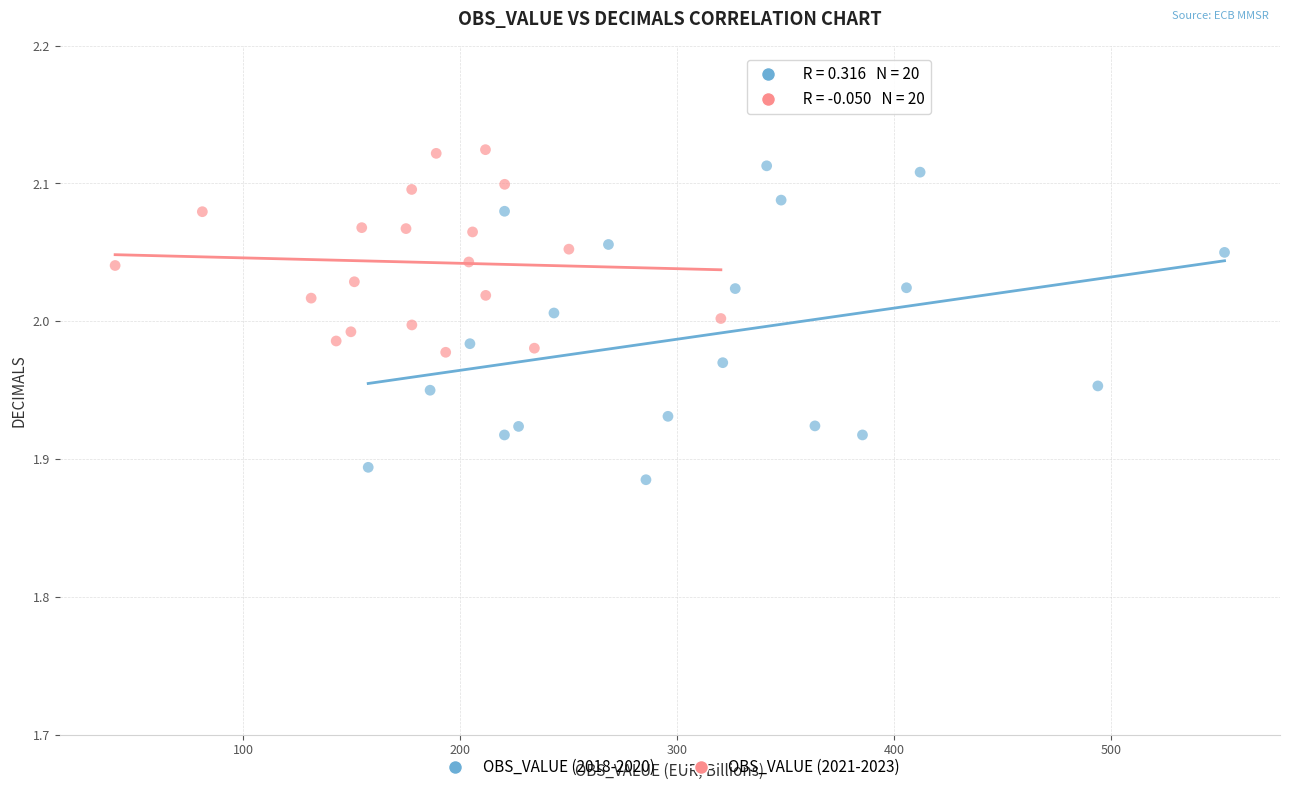

Which series has the largest Y range (max minus min)?

OBS_VALUE (2018-2020)